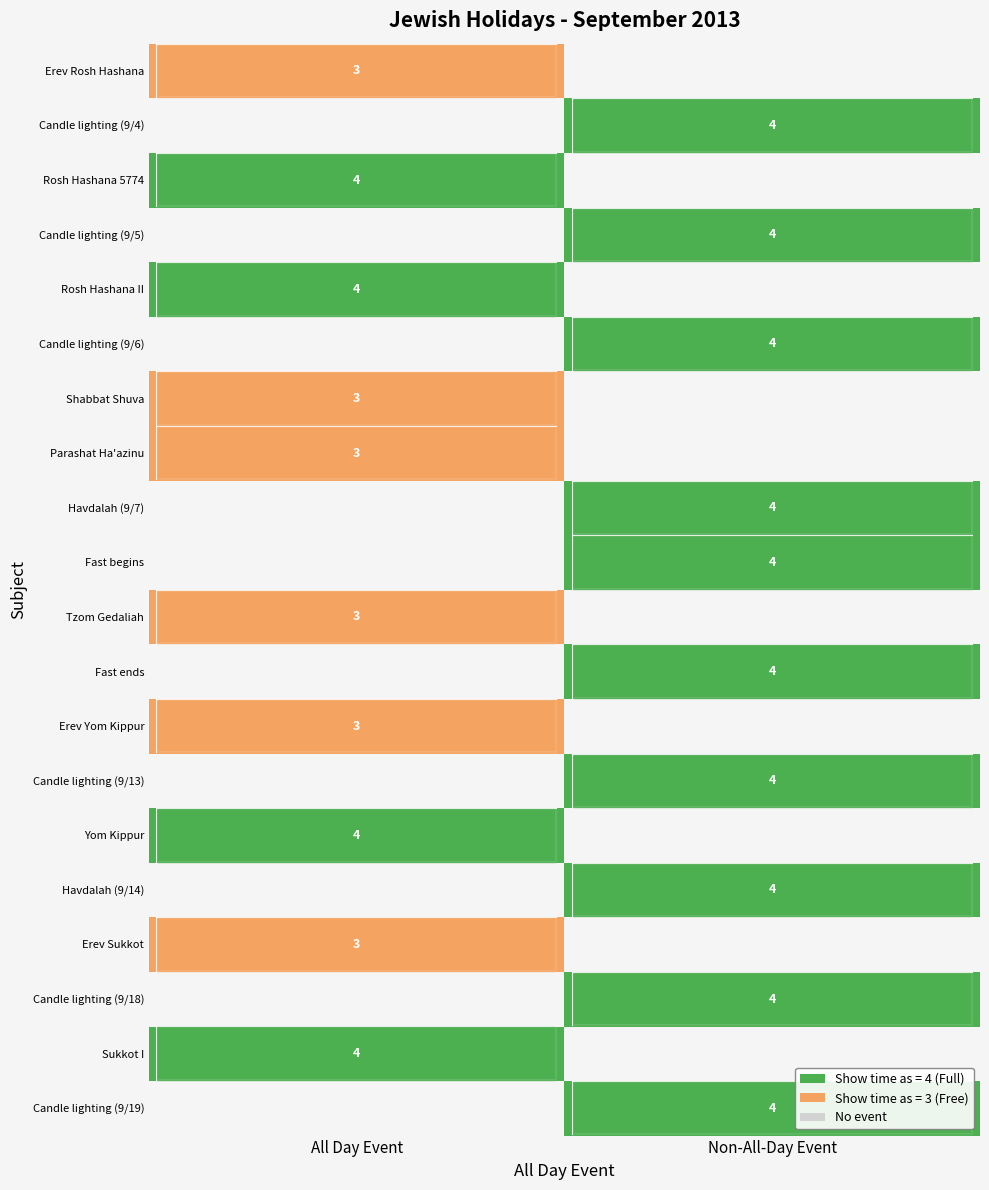

Is it true that Candle lighting (9/13) equals 4 at Non-All-Day Event?

True